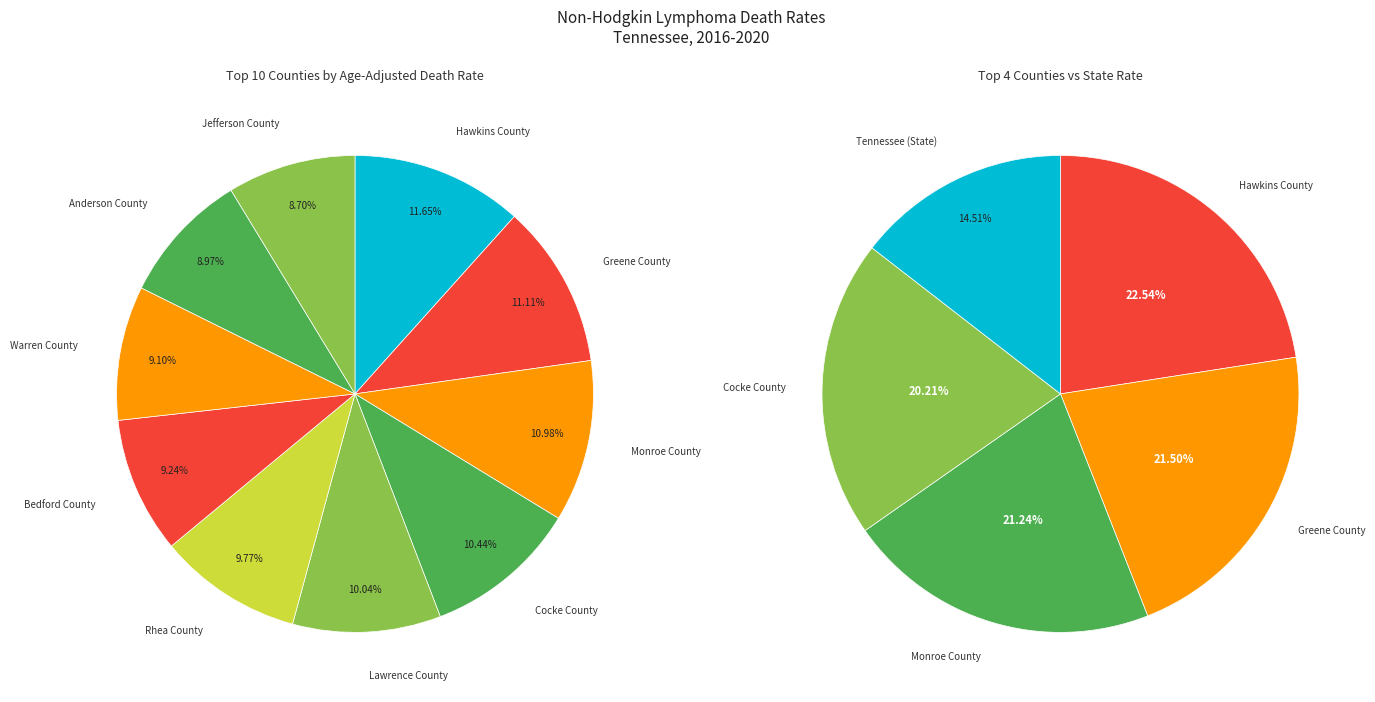

Does Rhea County account for over 50% of the chart?

No